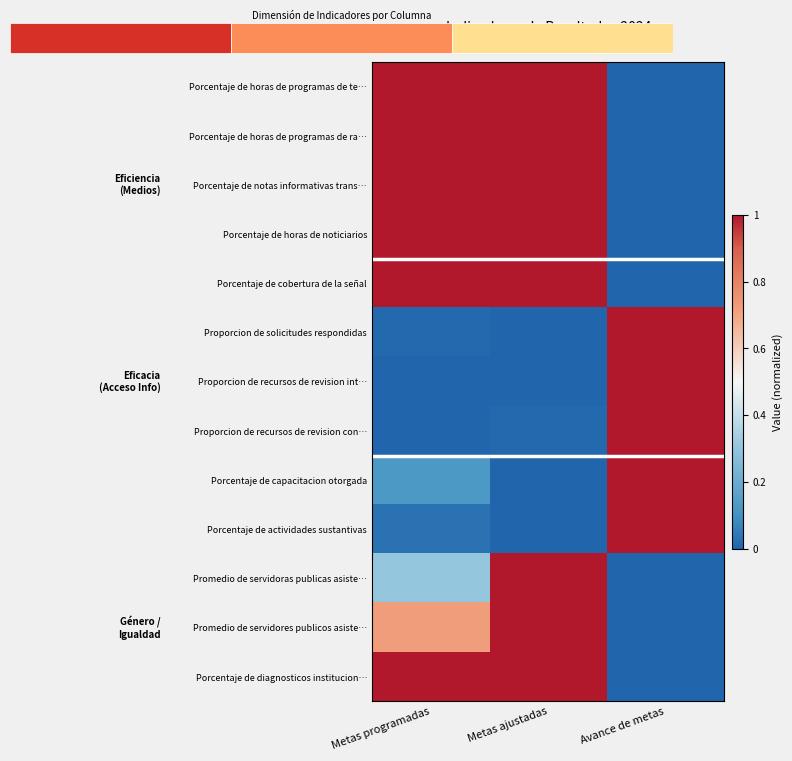

Is the value of Porcentaje de horas de noticiarios at Metas ajustadas greater than the value of Promedio de servidoras publicas asiste… at Avance de metas?

Yes